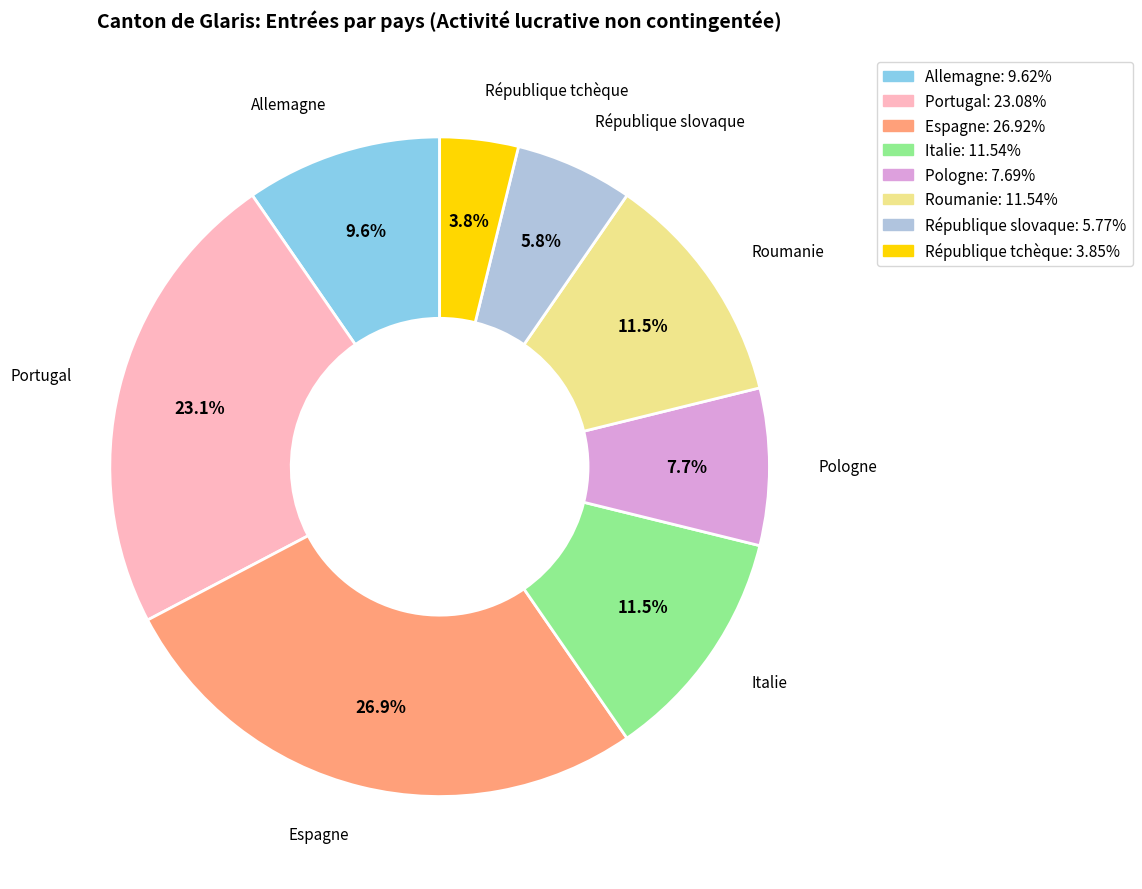

Which category has the biggest portion of the pie?

Espagne